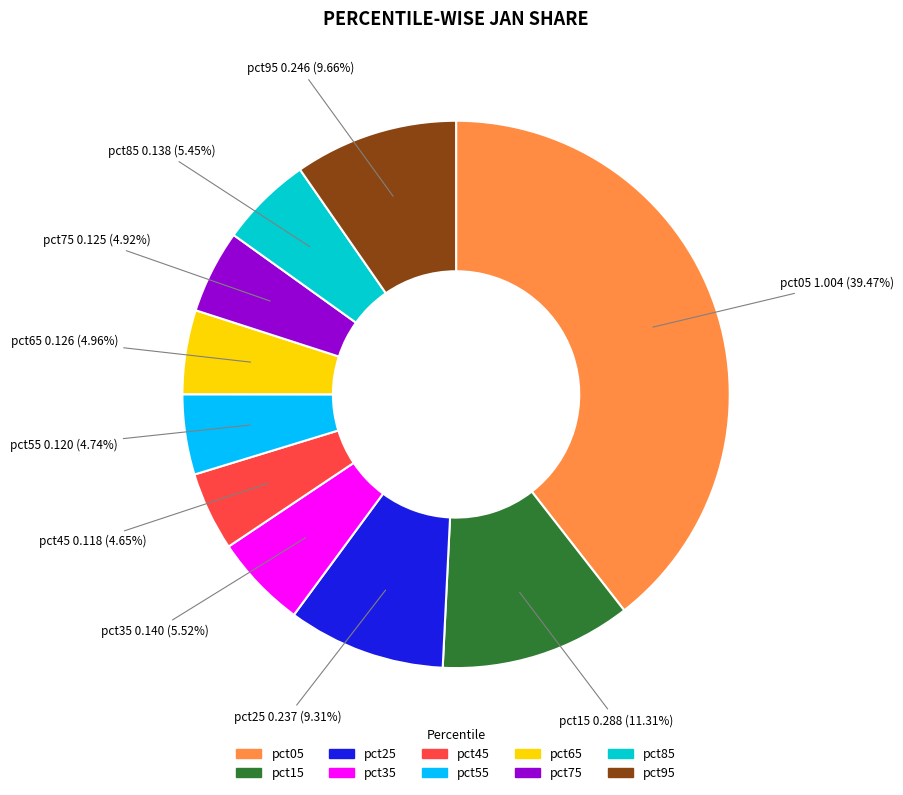

Do pct75 and pct65 together represent more than half of the pie?

No